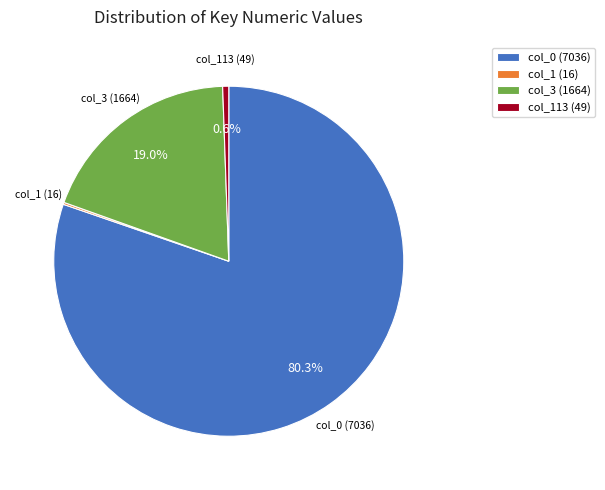

What is the largest slice in the pie chart?

col_0 (7036)